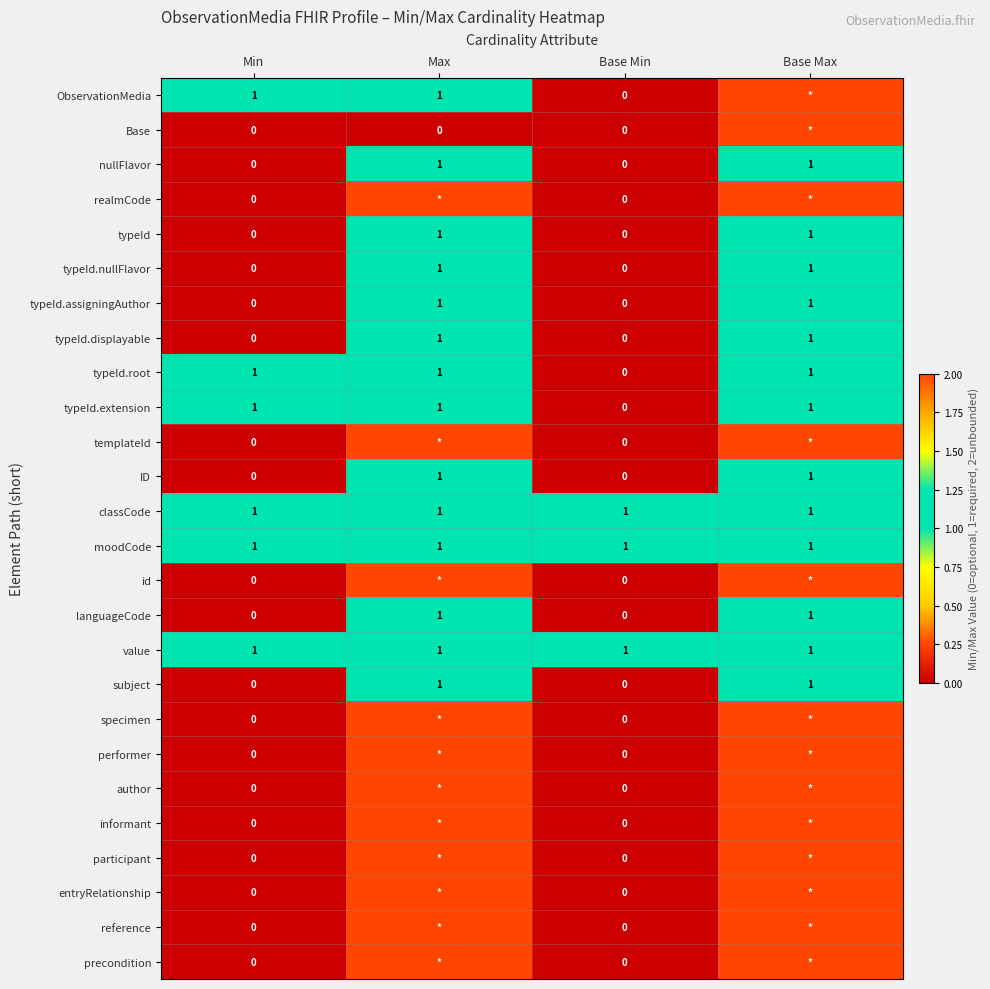

The value of ObservationMedia at Max is 1. True or false?

True